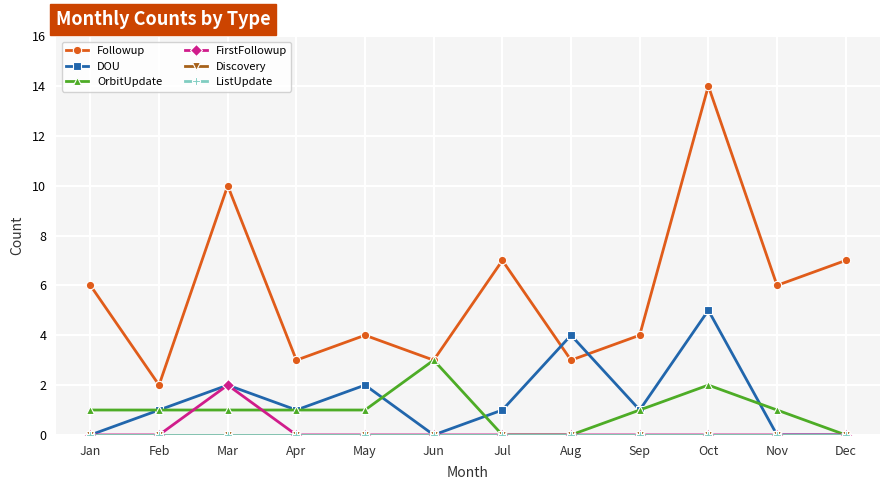

True or false: ListUpdate and OrbitUpdate intersect in this chart.

False